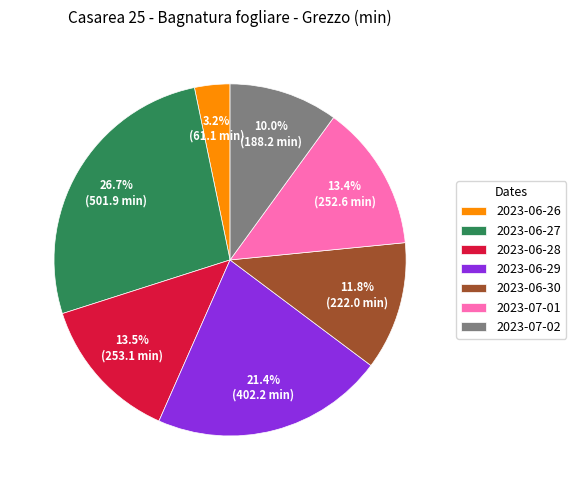

To the nearest percent, what portion does 2023-06-30 represent?

12%